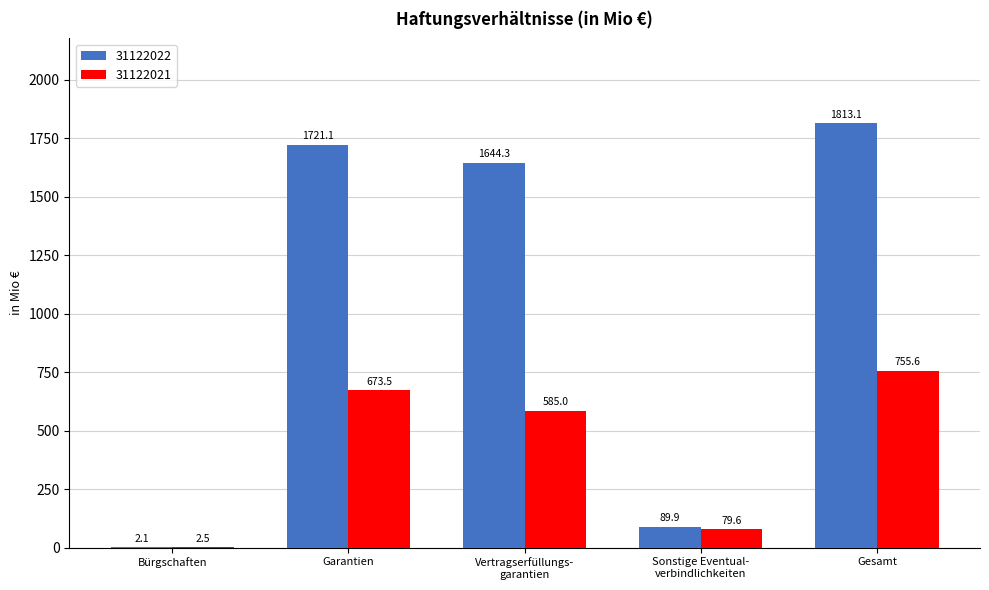

How many groups of bars are there?

5